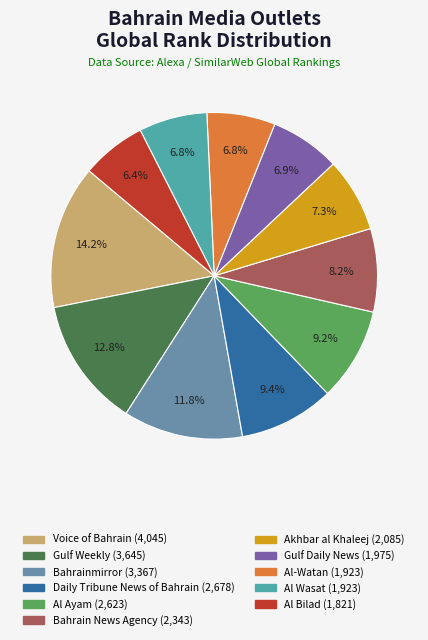

Is there any slice that represents more than half of the pie?

No